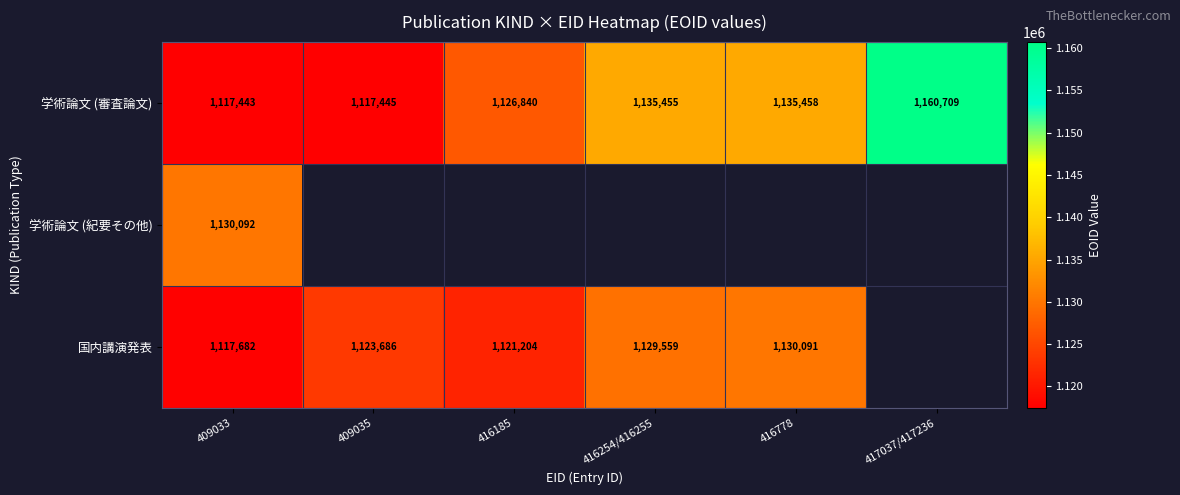

At which category is the sum across all series the highest?

409033